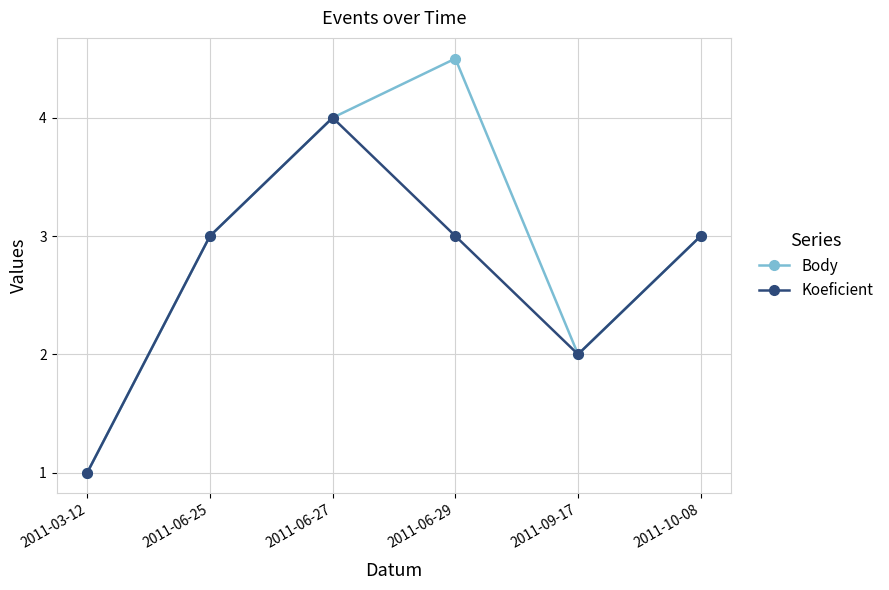

What is the difference between the second highest and minimum values in the Body series?

3.0